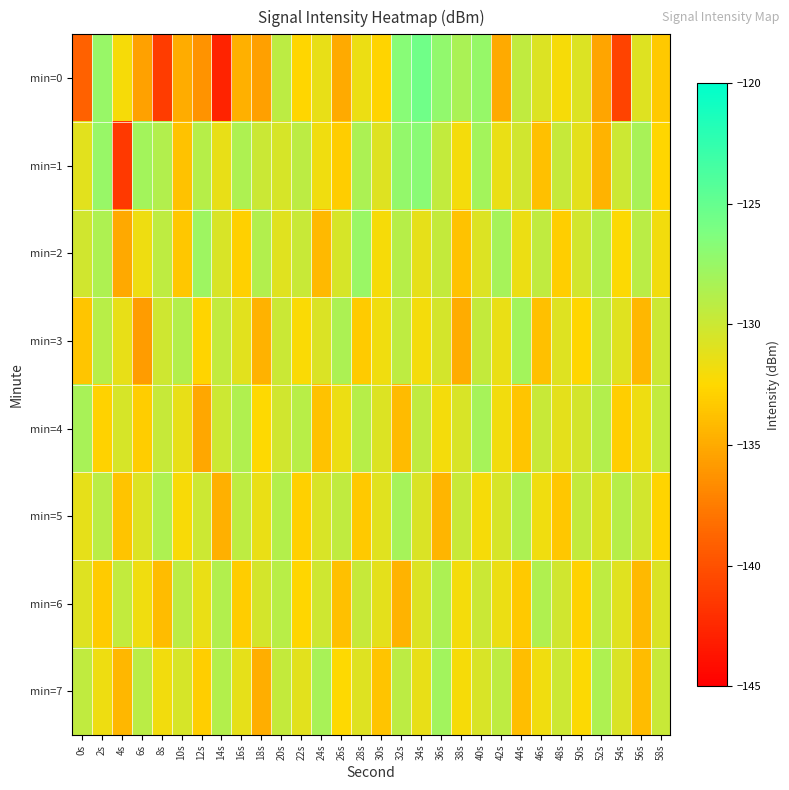

At how many categories does at least one series exceed -141?

30